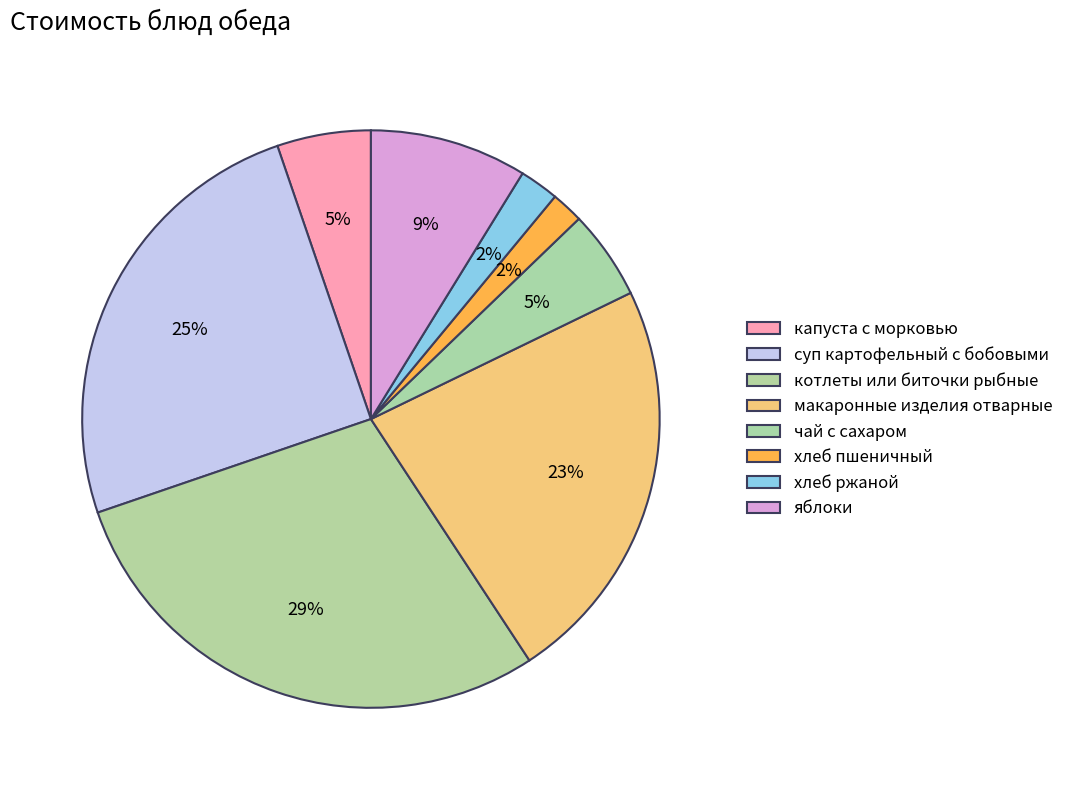

Do капуста с морковью and макаронные изделия отварные together represent more than half of the pie?

No